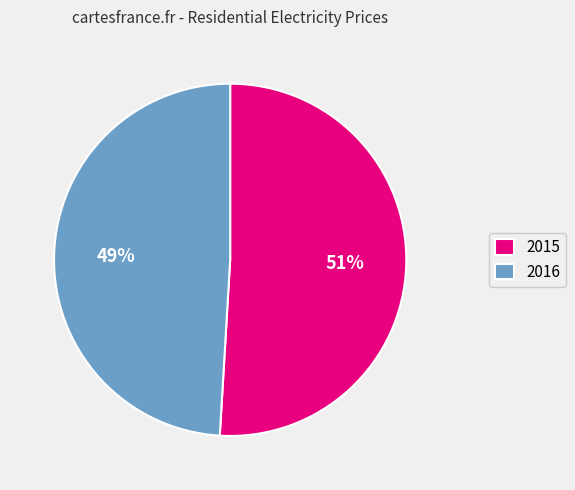

Is it true that 2016 is 49% of the pie?

True